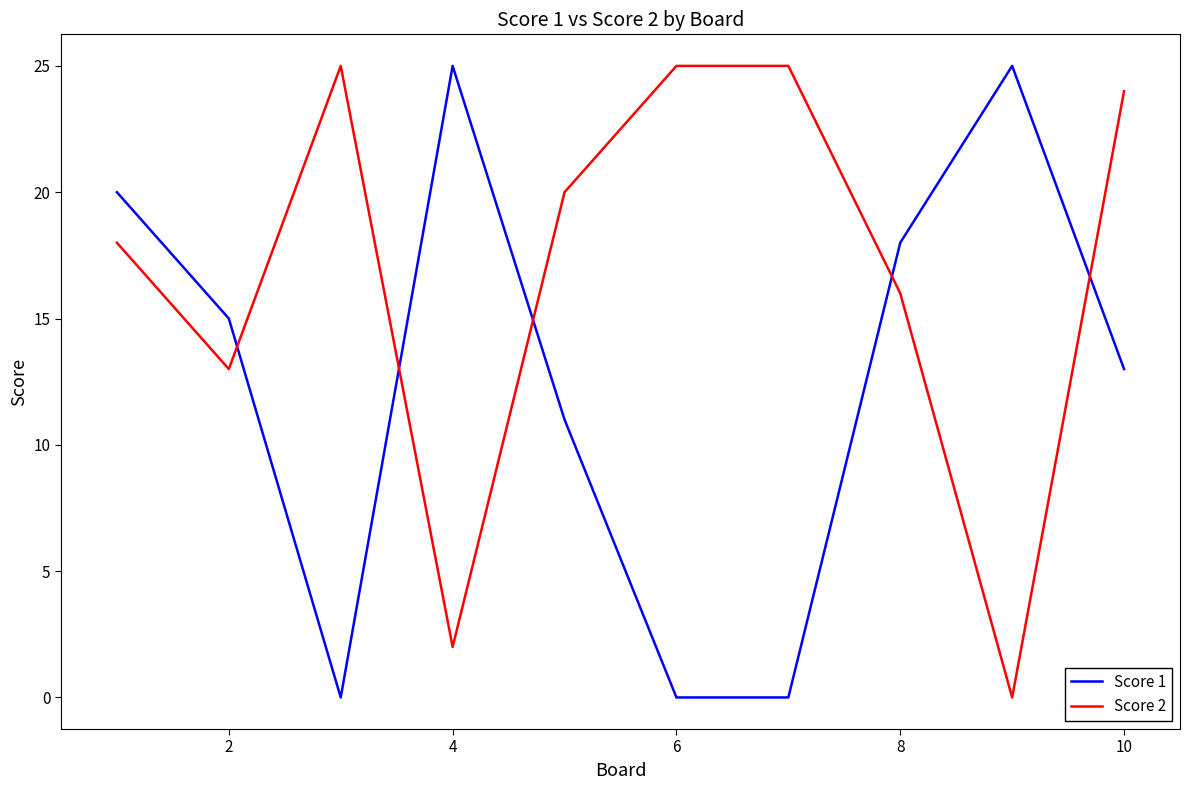

How many categories are shown in the chart?

10